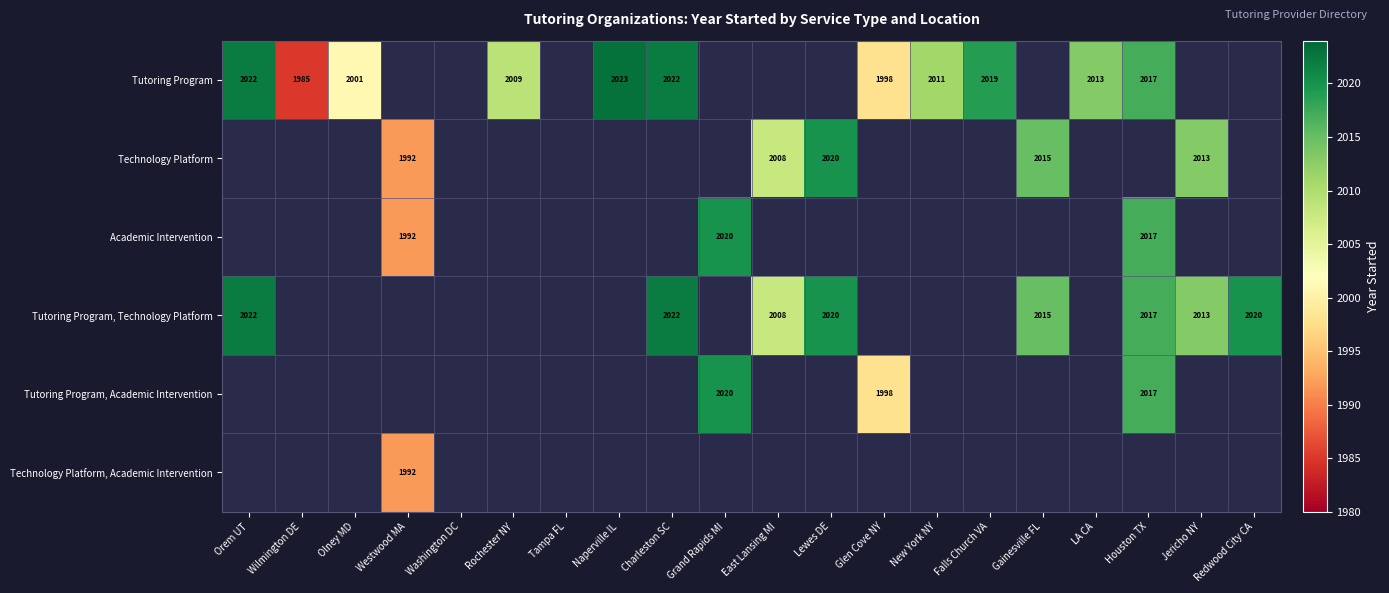

The value of Tutoring Program, Academic Intervention at Houston TX is 1155. True or false?

False